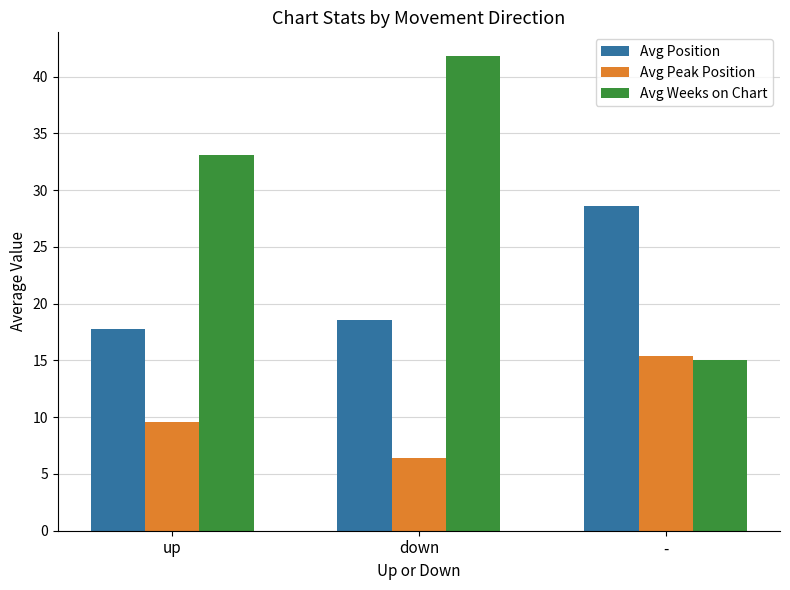

What is the average value of the Avg Position series?

21.7